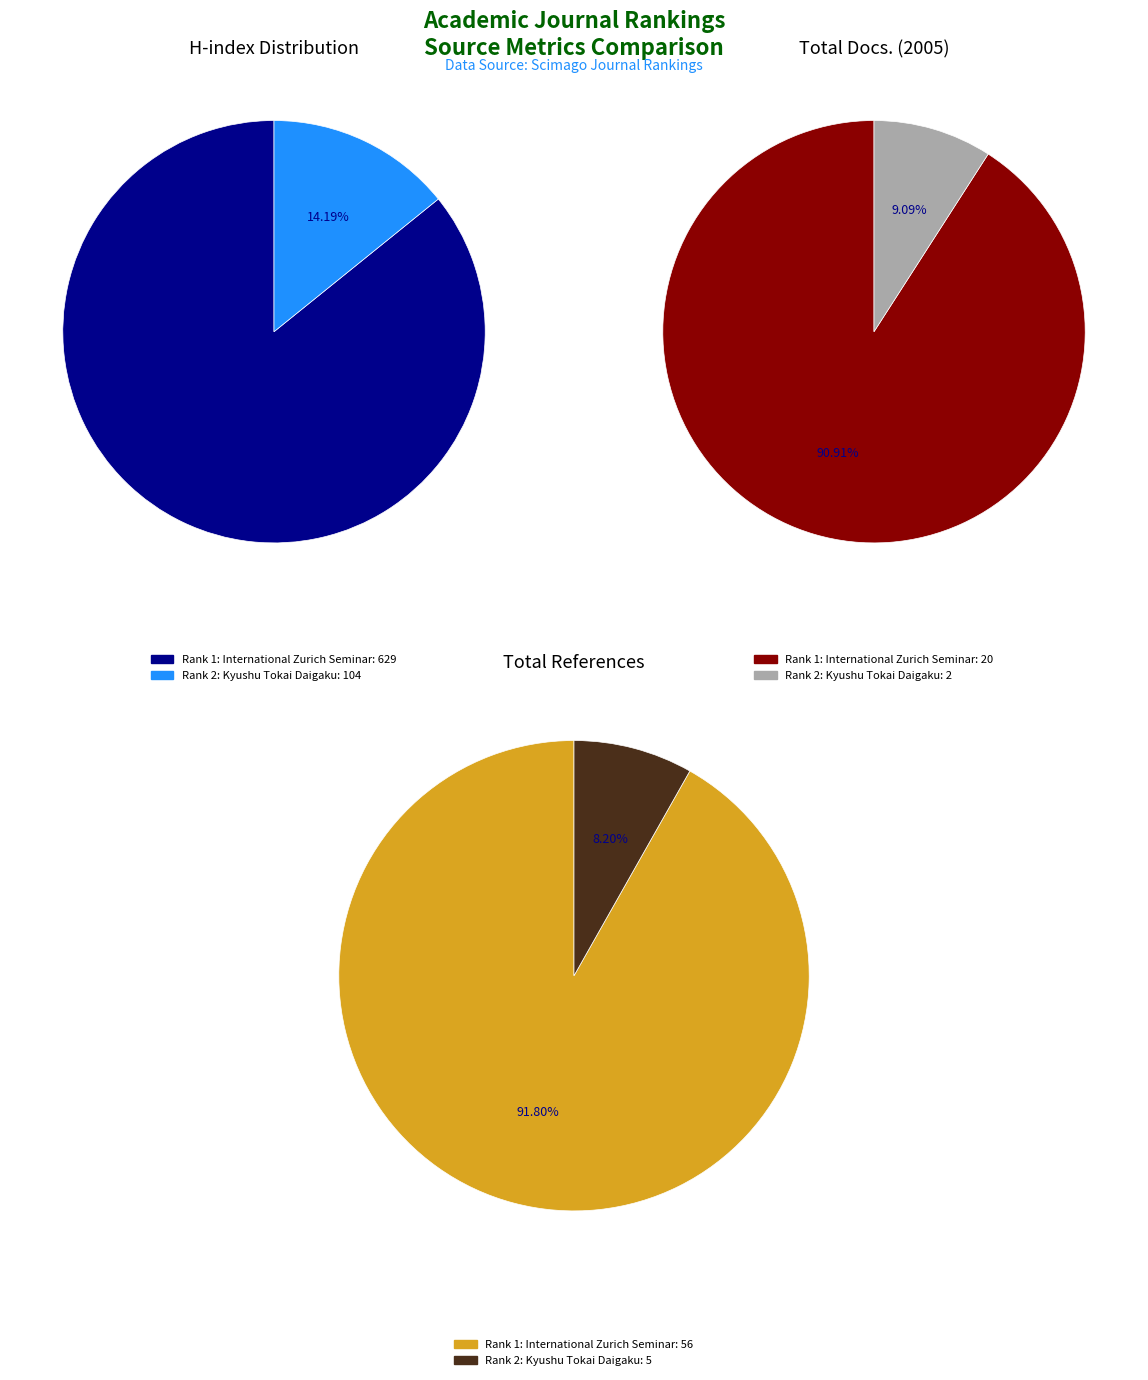

What is the spread (max minus min) of values at Kyushu Tokai Daigaku (Rank 2)?

102